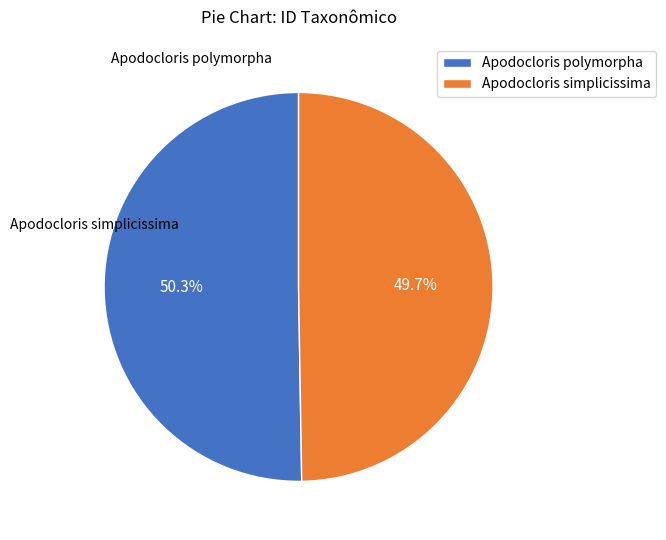

How many slices are in this pie chart?

2